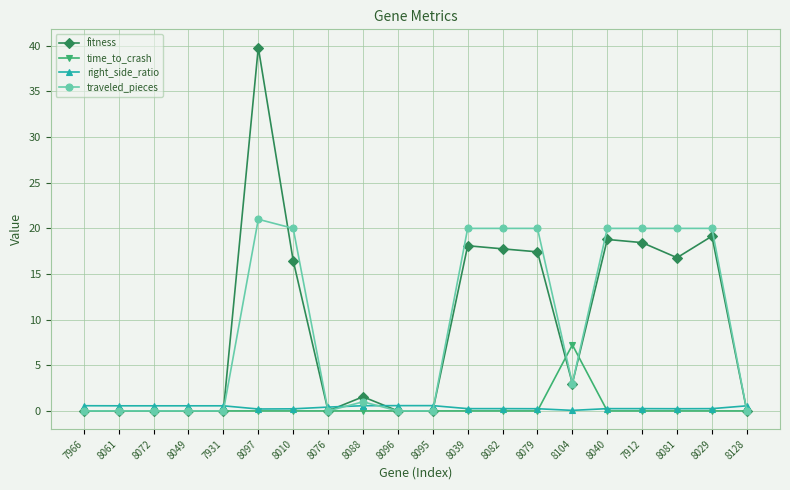

Which label corresponds to the largest value in the chart?

8097